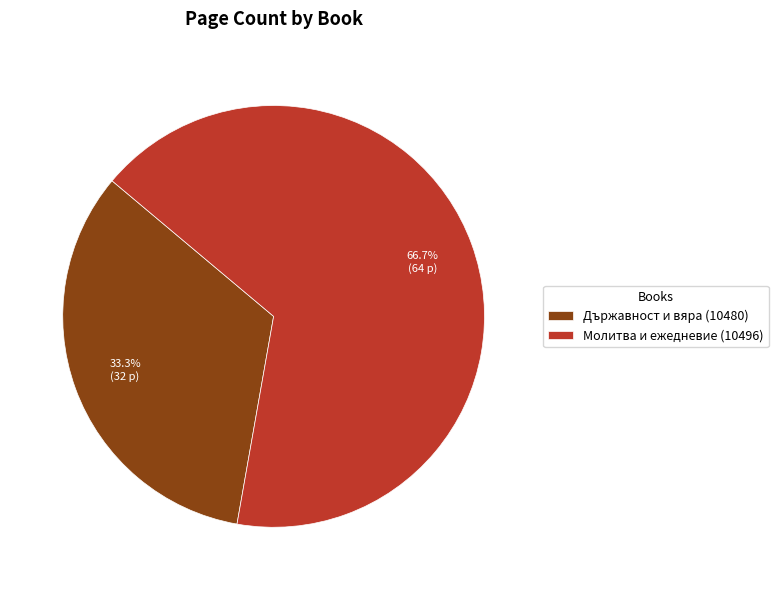

How much of the chart is everything except Държавност и вяра (10480)?

66.7%